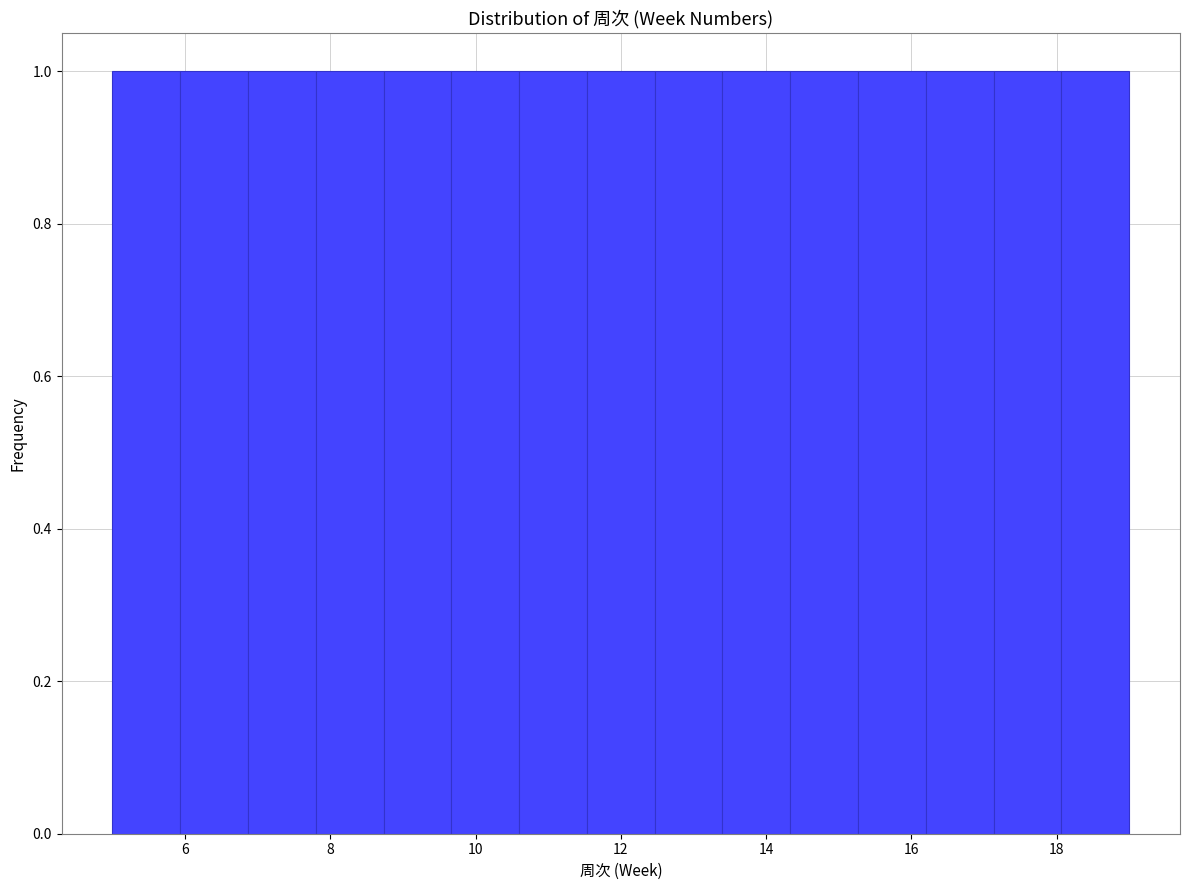

Reading left to right, transcribe this chart: for each bar, give the range it covers on the x-axis and its height. Neither the bar edges nor the heights are printed on the chart, so give them approximately, as read against the axes.

5.0 to 6.0: 1
6.0 to 6.8: 1
6.8 to 7.8: 1
7.8 to 8.8: 1
8.8 to 9.6: 1
9.6 to 10.6: 1
10.6 to 11.6: 1
11.6 to 12.4: 1
12.4 to 13.4: 1
13.4 to 14.4: 1
14.4 to 15.2: 1
15.2 to 16.2: 1
16.2 to 17.2: 1
17.2 to 18.0: 1
18.0 to 19.0: 1